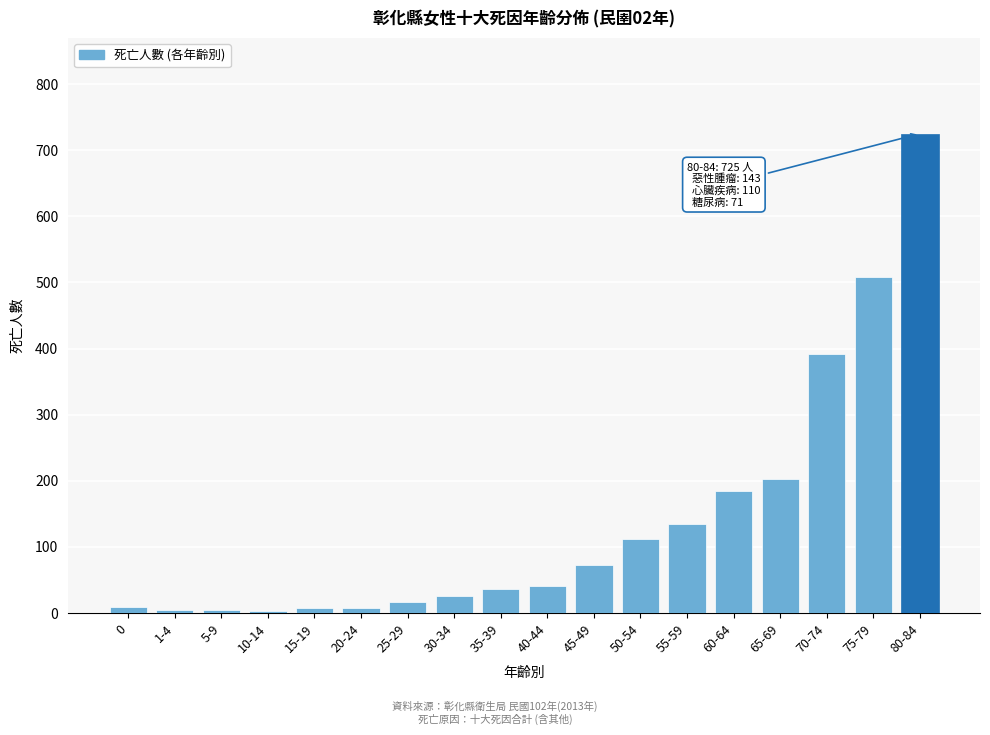

What is the label of the 5th bar from the left?

15-19